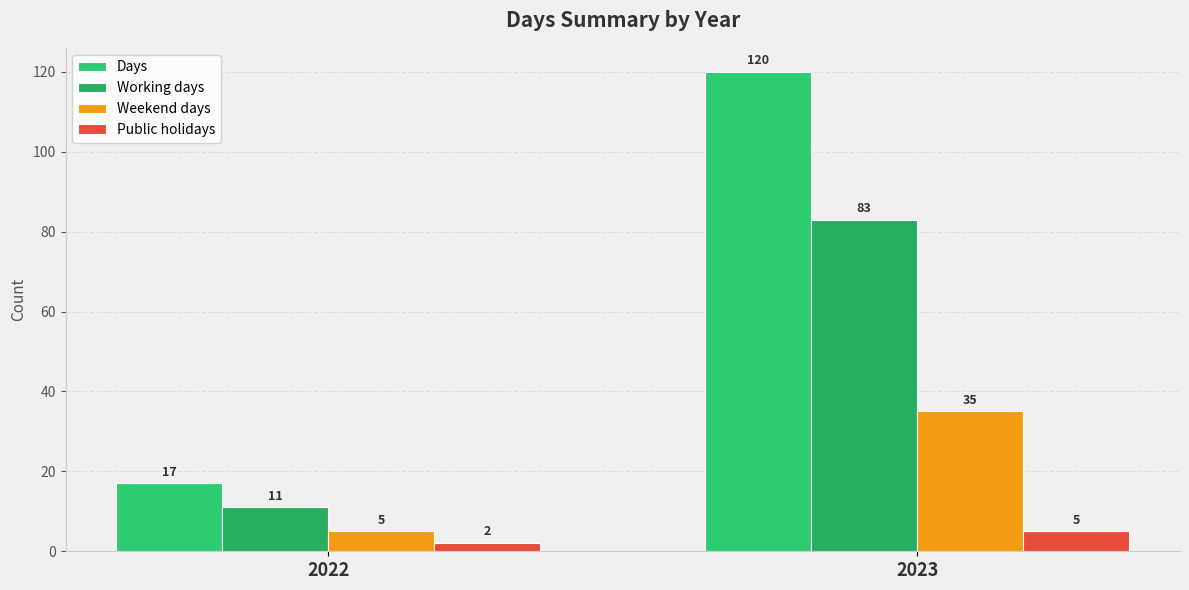

What is the maximum value shown in the chart?

120